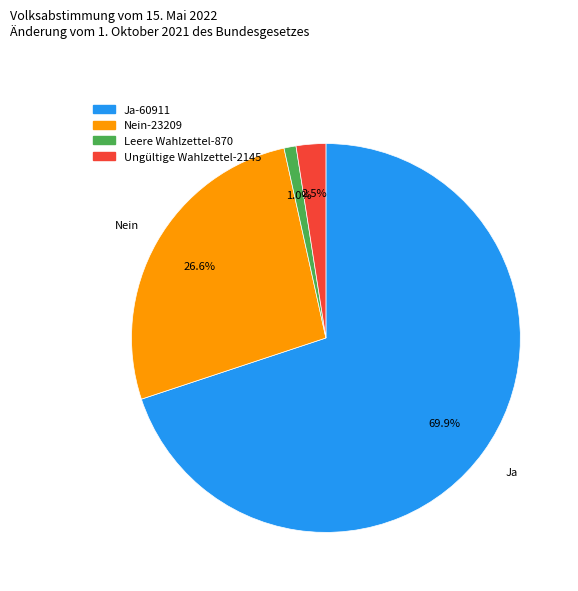

Is there a majority slice in this chart?

Yes